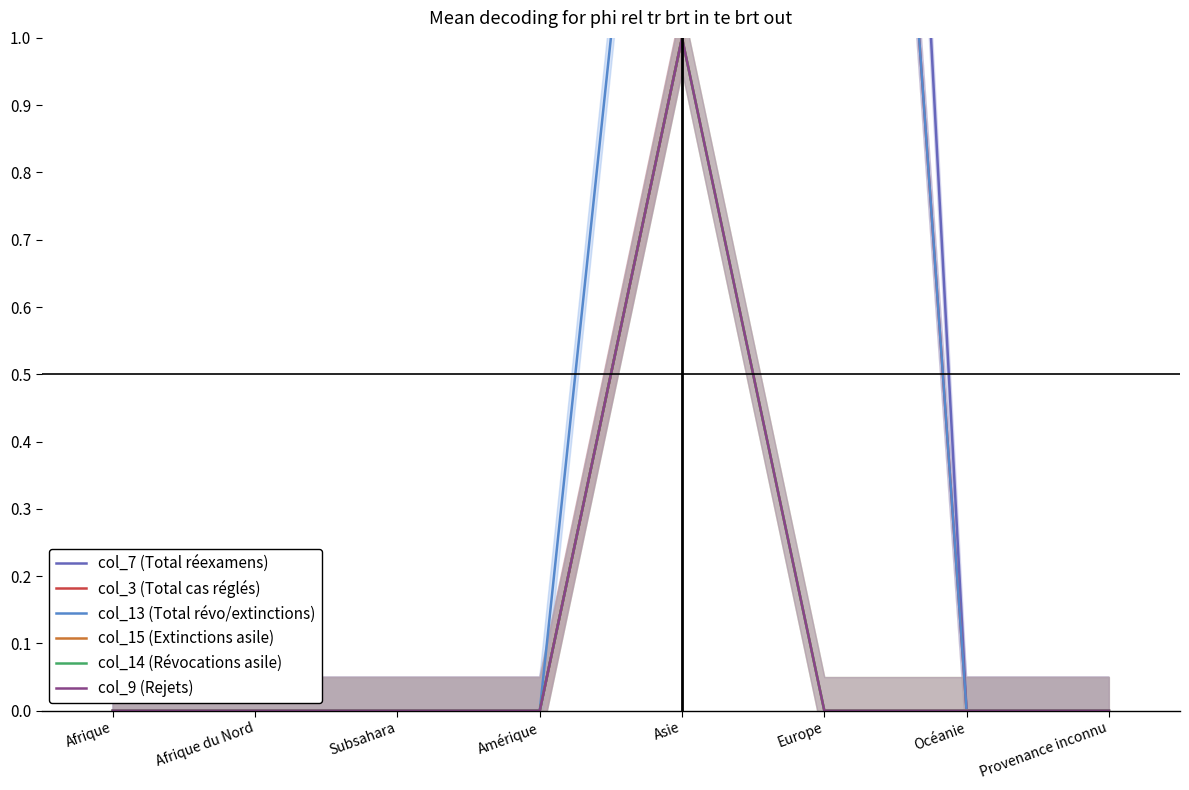

At which category does col_9 (Rejets) reach its first local peak?

Asie